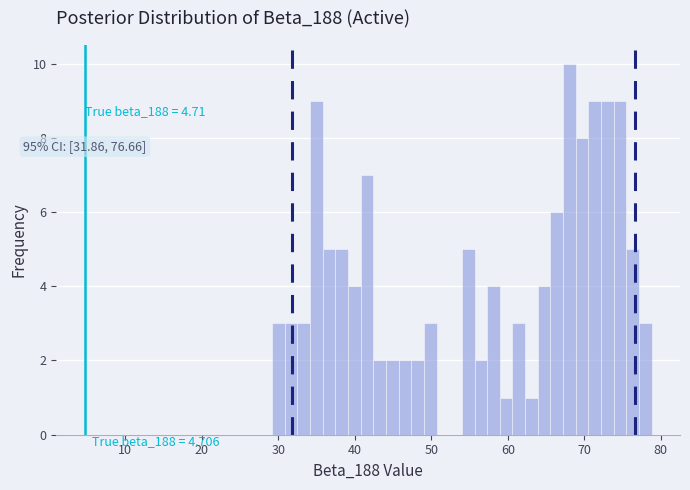

Read against the x-axis, roughly where is the centre of the tallest bar?

68